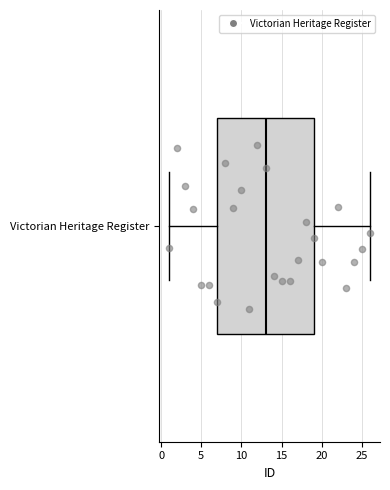

Transcribe this box plot: give where the median line is, the range the box spans, and where the two whiskers end, as read against the x-axis. The values are not printed on the chart, so give them approximately, as read against the axis.

median 13, box 7 to 19, whiskers 1 to 26